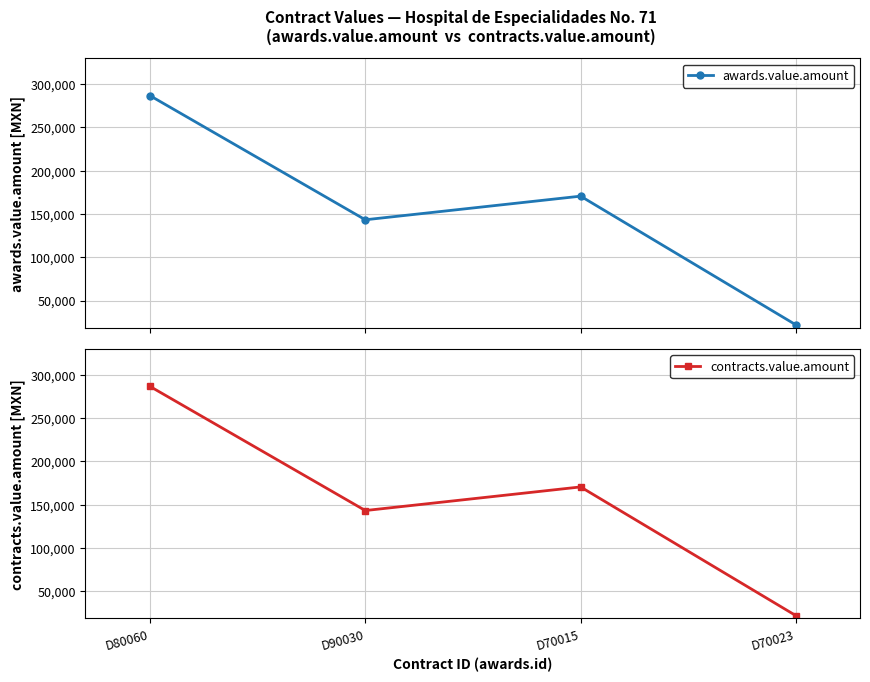

Reading right to left, extract all data points from this chart.

awards.value.amount: 21912.7	170514.1	143240.0	286555.6
contracts.value.amount: 21912.7	170514.1	143240.0	286555.6